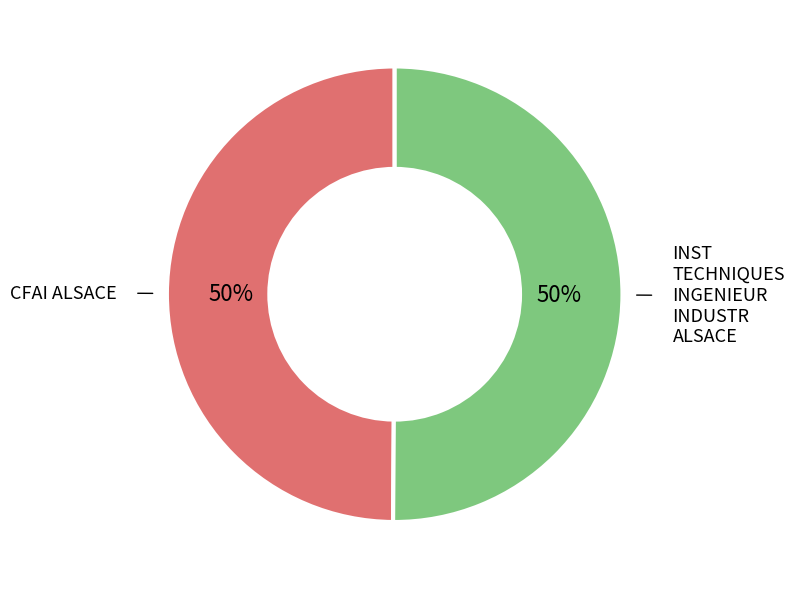

How many slices are in this pie chart?

2